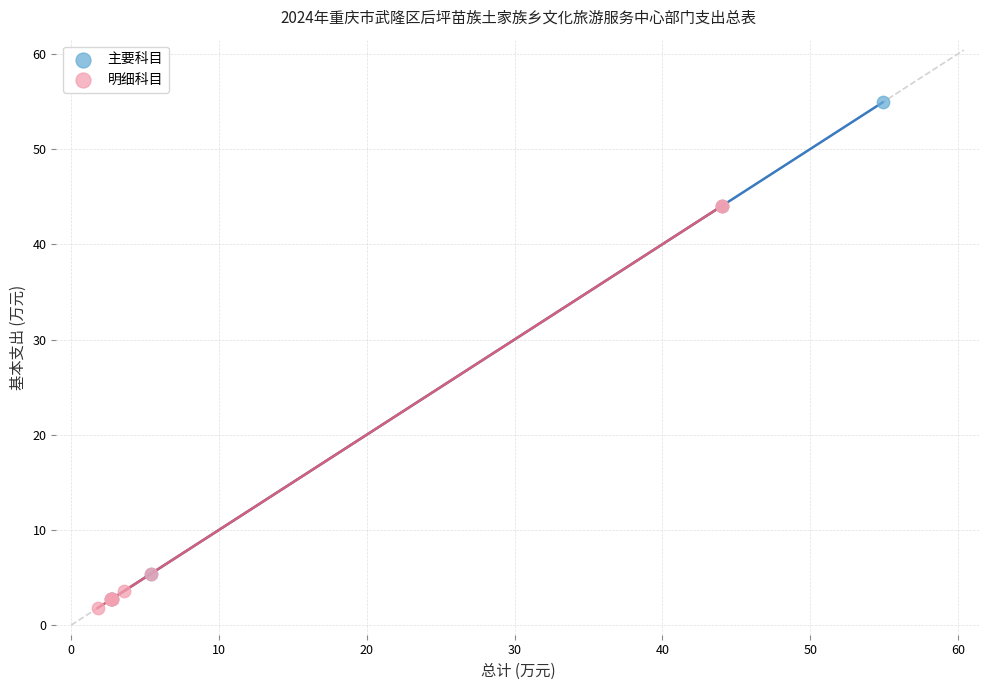

Which series reaches the maximum Y coordinate?

主要科目